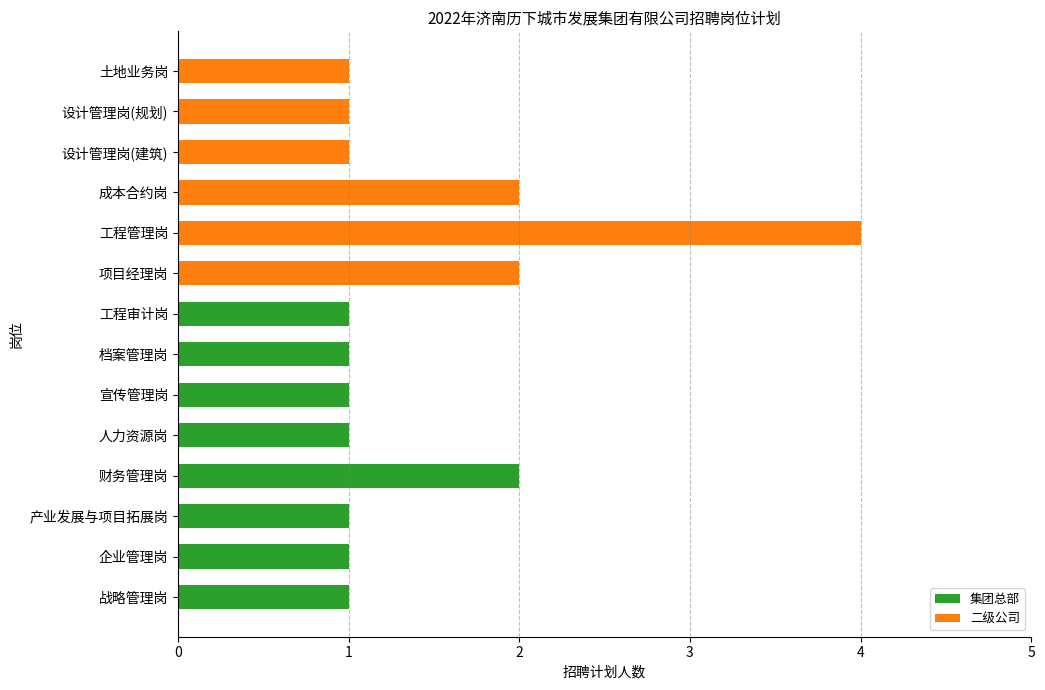

What is the change in value from 企业管理岗 to 财务管理岗?

+1